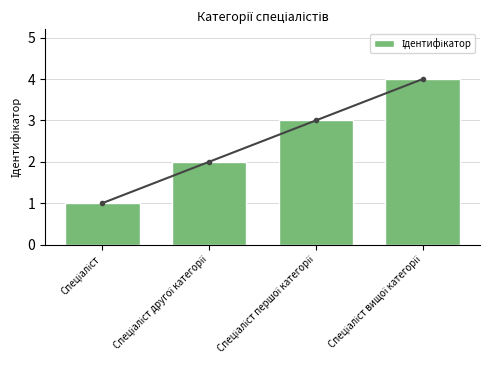

What is the approximate value at Спеціаліст першої категорії?

3